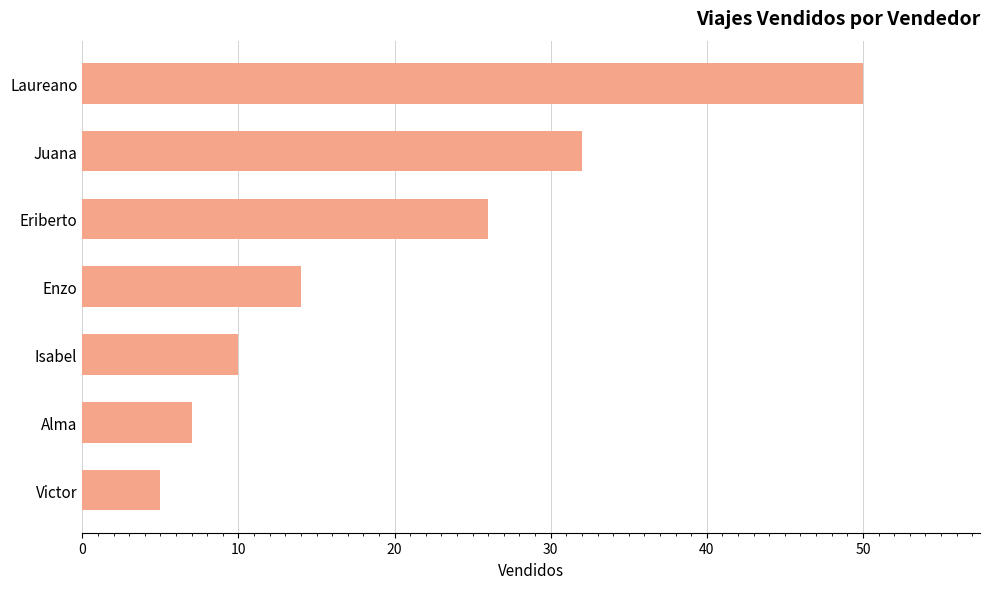

At which label is the value closest to 27?

Eriberto